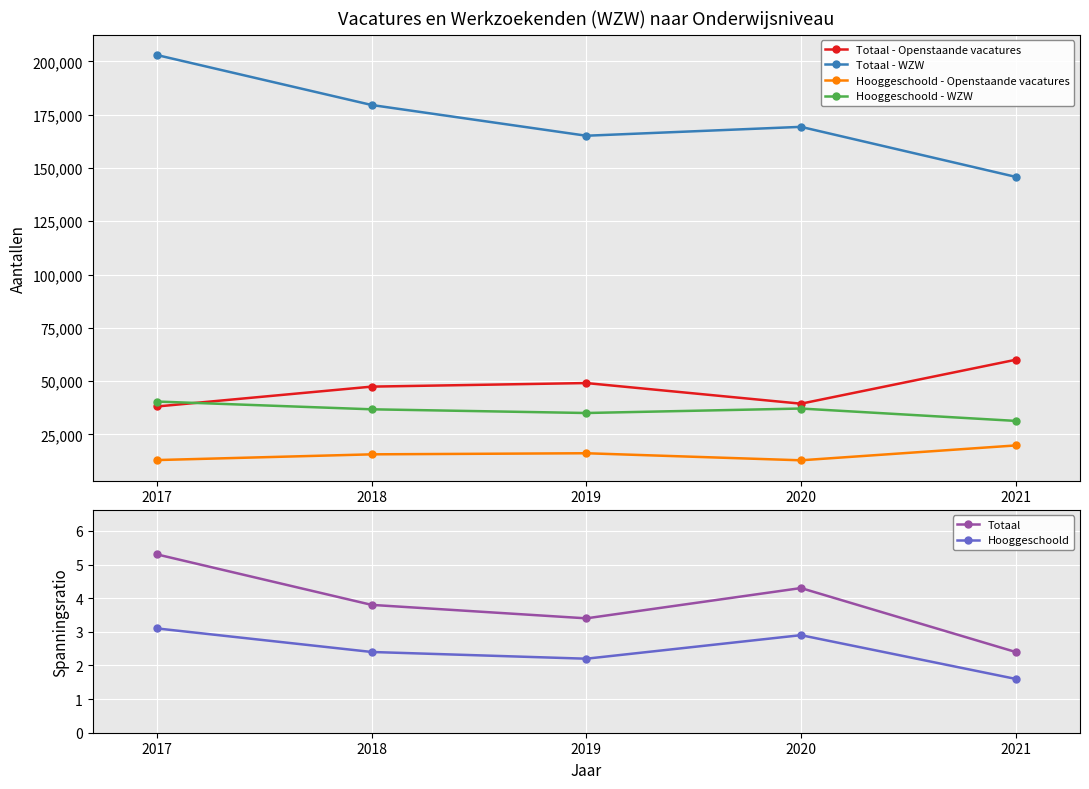

What is the spread (max minus min) of values at 2021?

145828.4